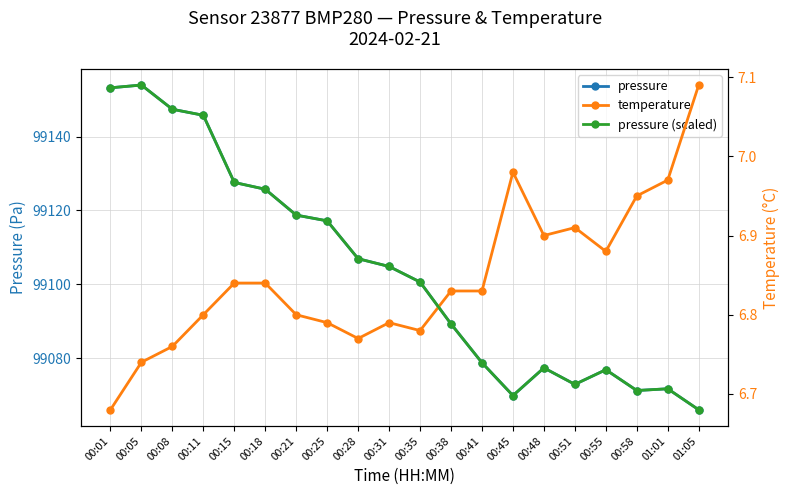

Is the value of pressure at 00:11 greater than the value of pressure (scaled) at 00:55?

Yes